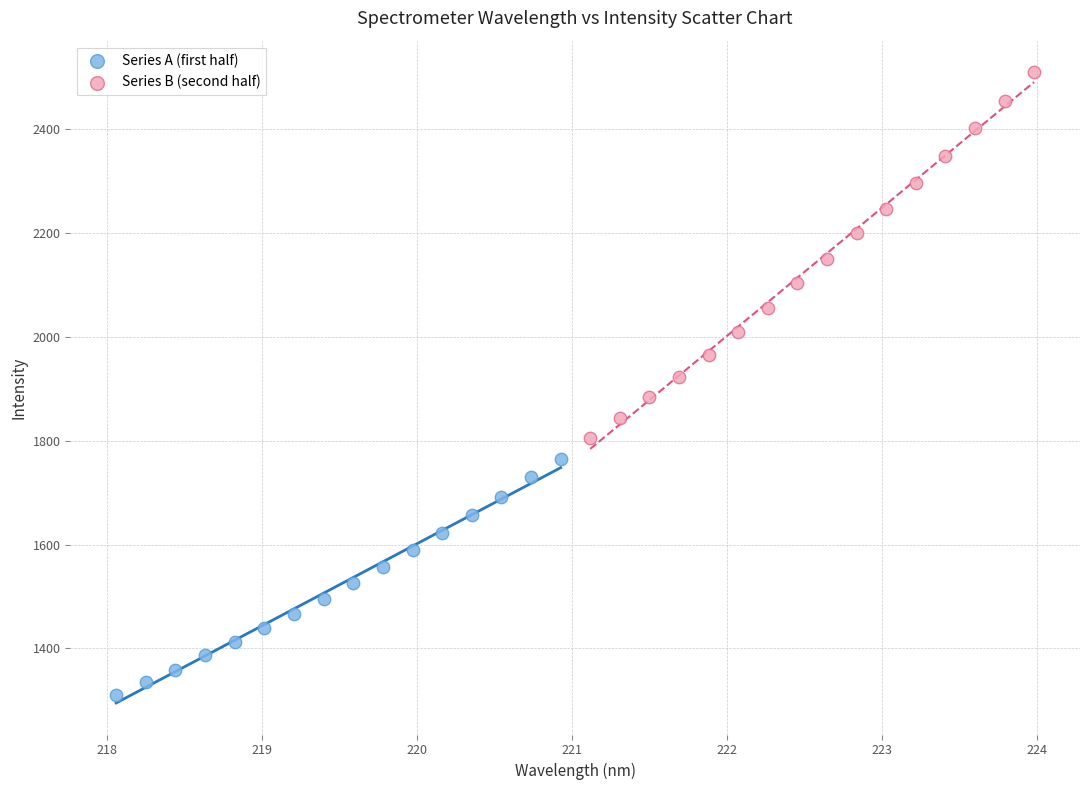

Which series has the widest spread of Y values?

Series B (second half)